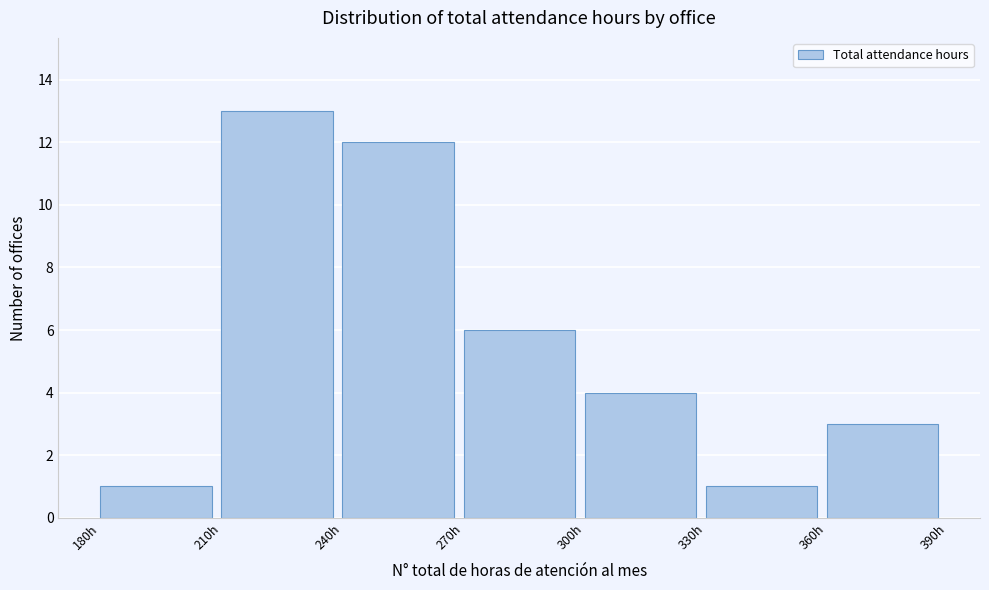

Reading left to right, list every bar in this chart as the range it spans on the x-axis followed by its height. The values are not printed on the chart, so give them approximately, as read against the axis.

180 to 210: 1
210 to 240: 13
240 to 270: 12
270 to 300: 6
300 to 330: 4
330 to 360: 1
360 to 390: 3